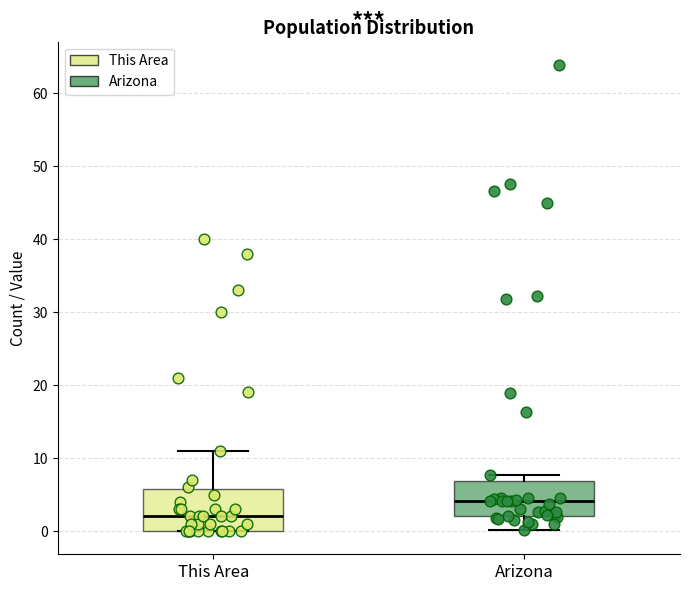

Where does the median line of the box for This Area sit on the y-axis? The values are not printed on the chart, so give them approximately, as read against the axis.

2